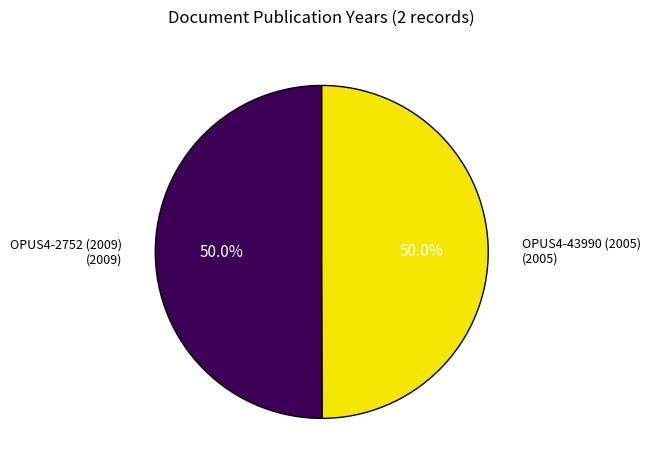

Is the sum of OPUS4-43990 (2005) and OPUS4-2752 (2009) greater than half?

Yes